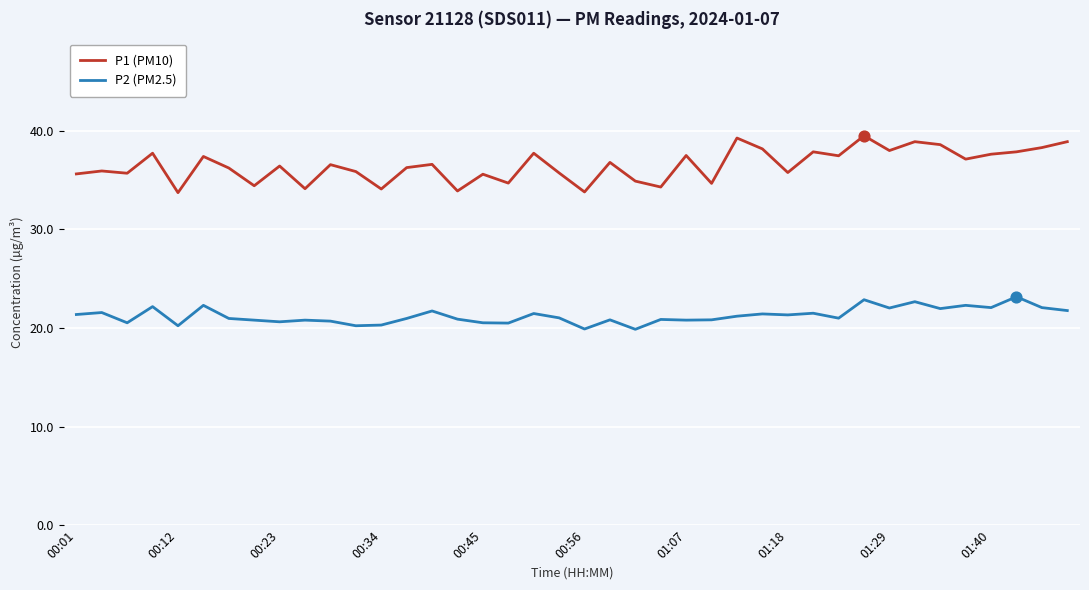

Which series has the largest total across all categories?

P1 (PM10)